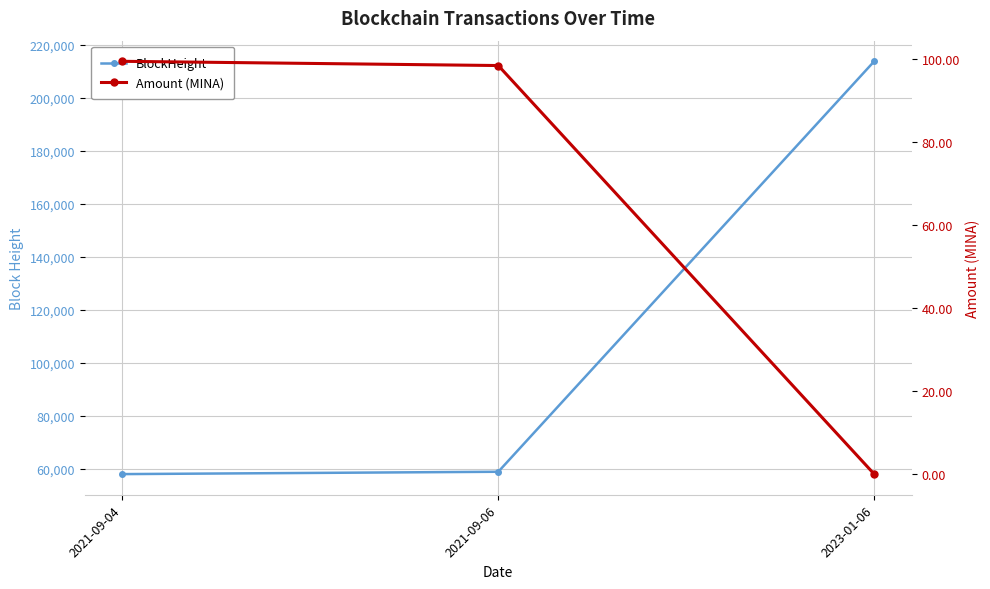

Is it true that BlockHeight equals 58876.0 at 2021-09-06?

True